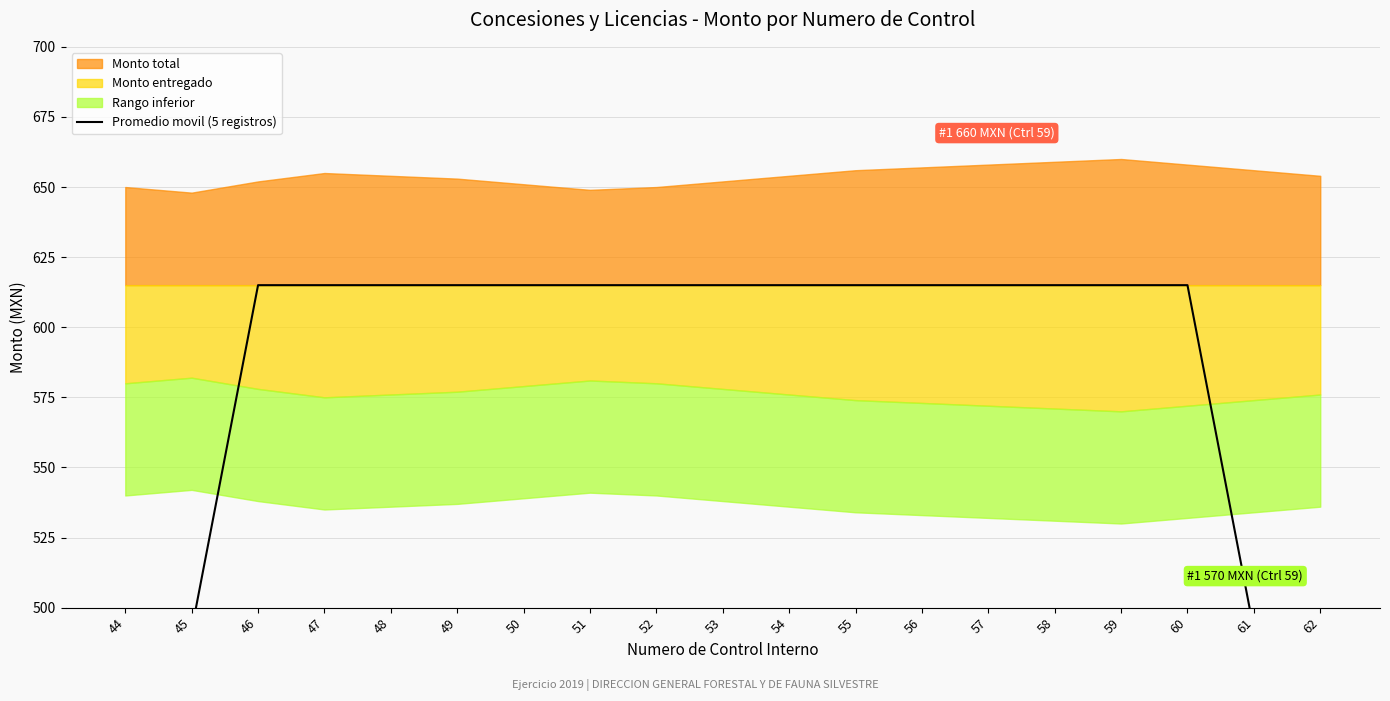

How many lines are shown in the chart?

1